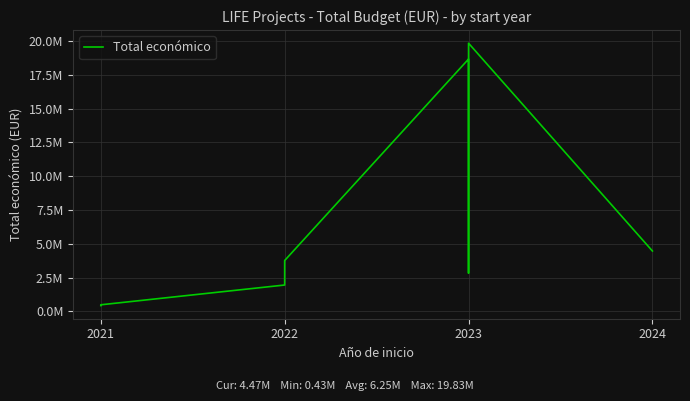

Reading left to right, transcribe all the data shown in this chart.

433202	492868	1954580	3736434	3764689	18656636	6357762	2839669	19829878	4468538